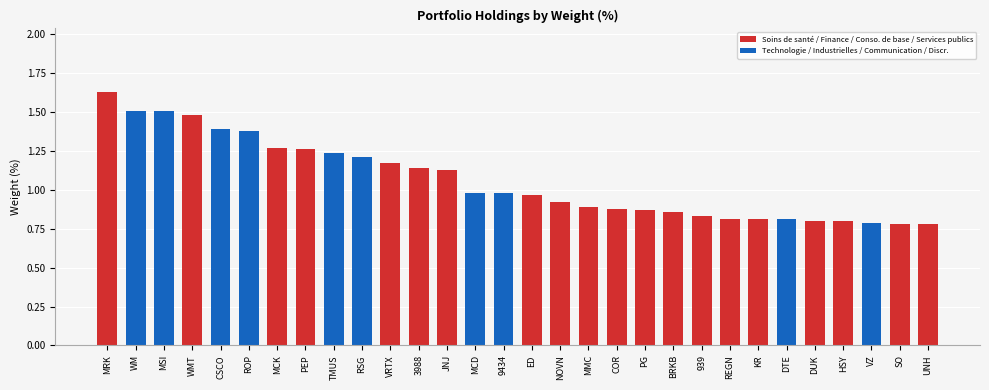

What is the greatest value displayed?

1.6